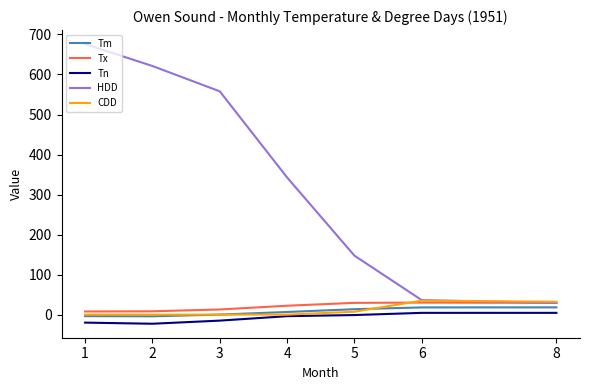

What is the sum of all HDD values?

2410.3